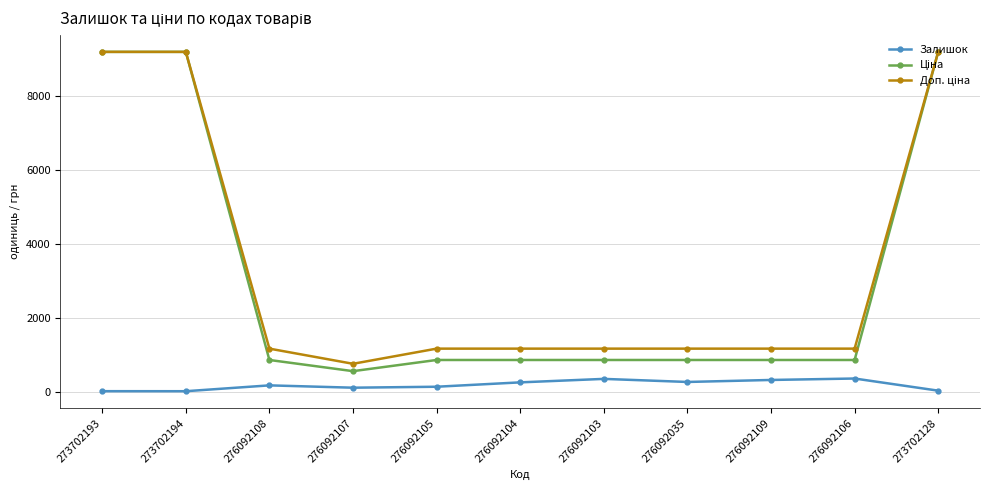

What is the total value across all series at 276092103?

2384.1